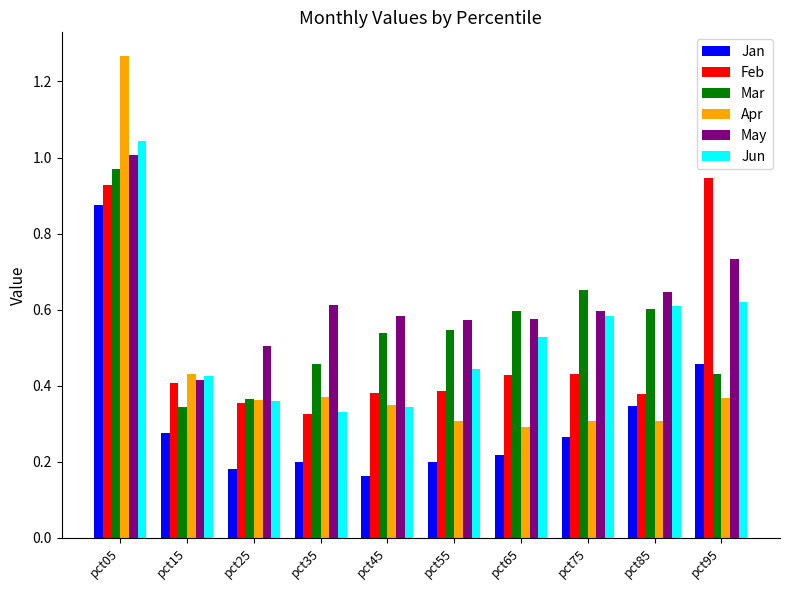

Does the chart contain any negative values?

No